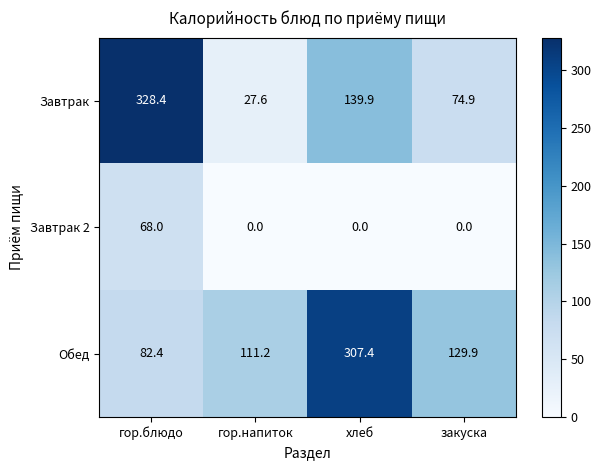

Reading left to right, what are all the values shown in this chart?

Завтрак: 328.4	27.6	139.9	74.9
Завтрак 2: 68.0	0.0	0.0	0.0
Обед: 82.4	111.2	307.4	129.9